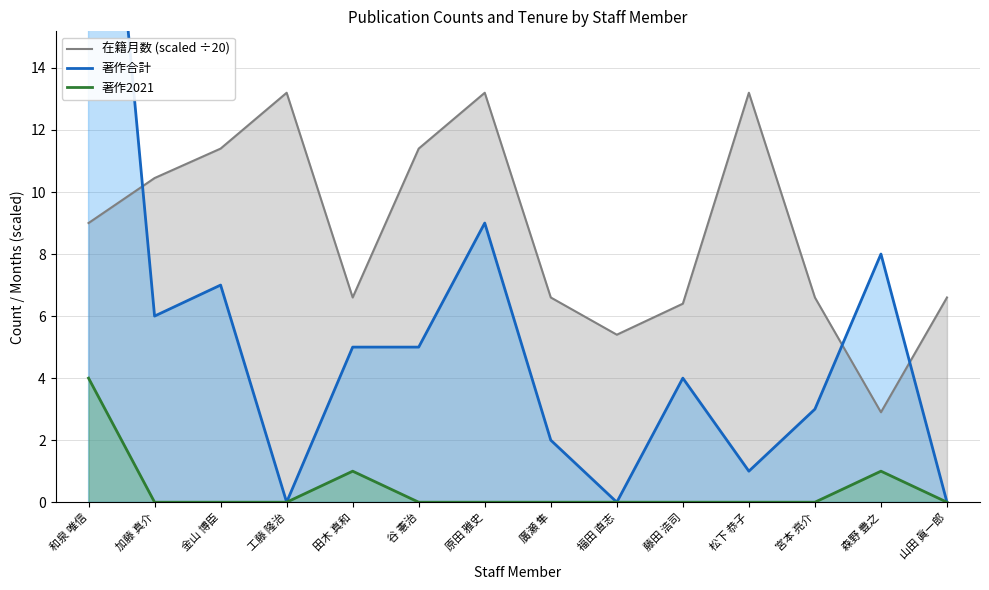

At how many categories does at least one series exceed 3?

14